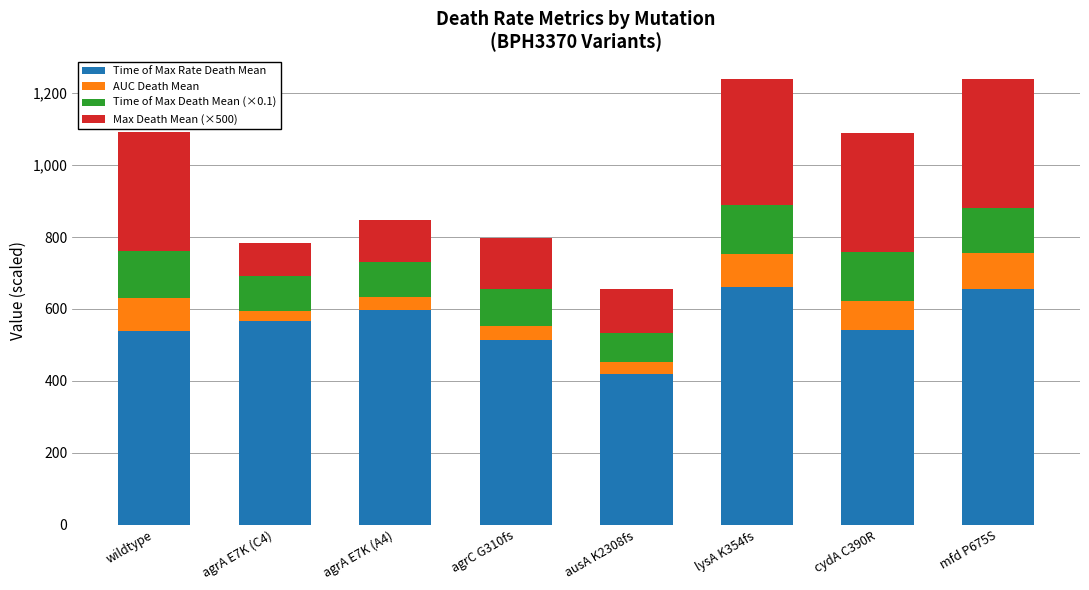

What is the total value across all series at agrC G310fs?

797.3